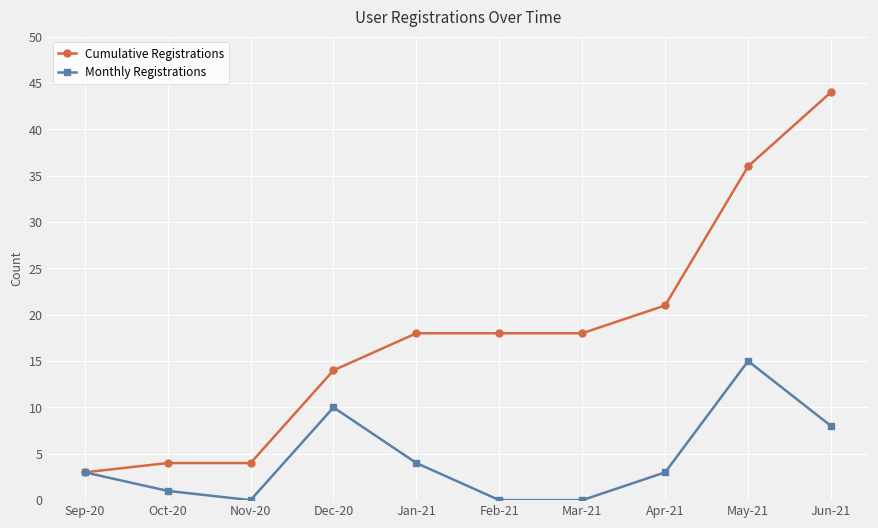

How many categories are shown in the chart?

10